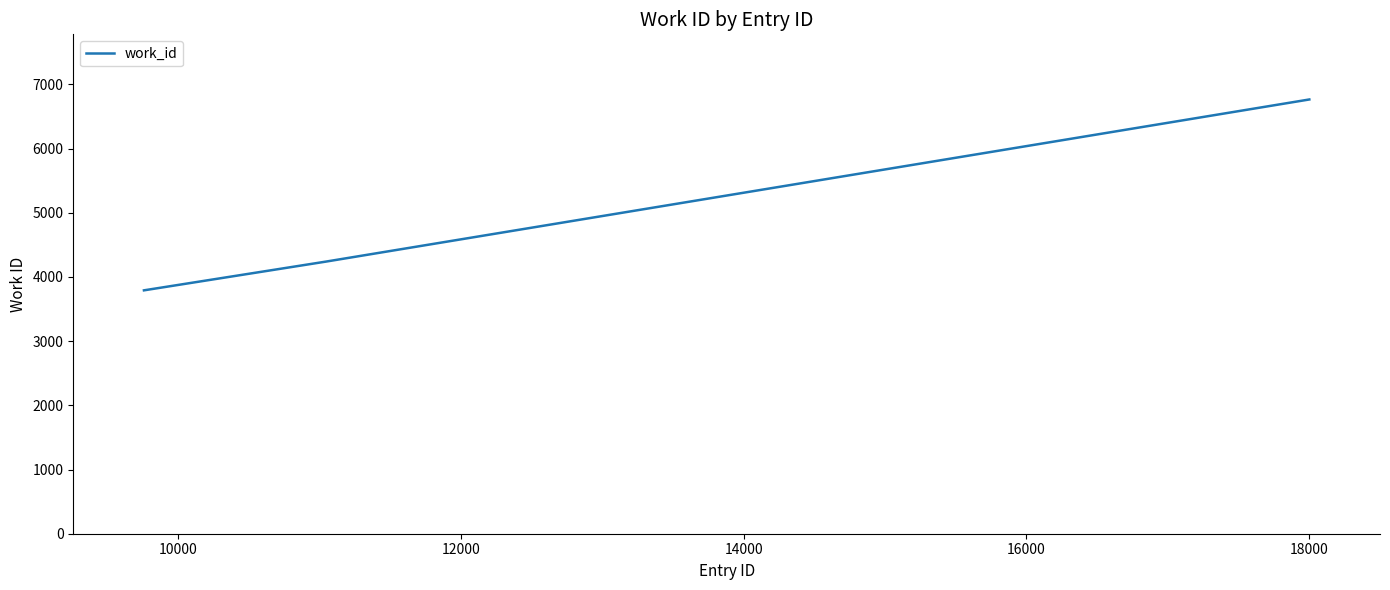

What is the difference between the maximum and minimum values?

2973